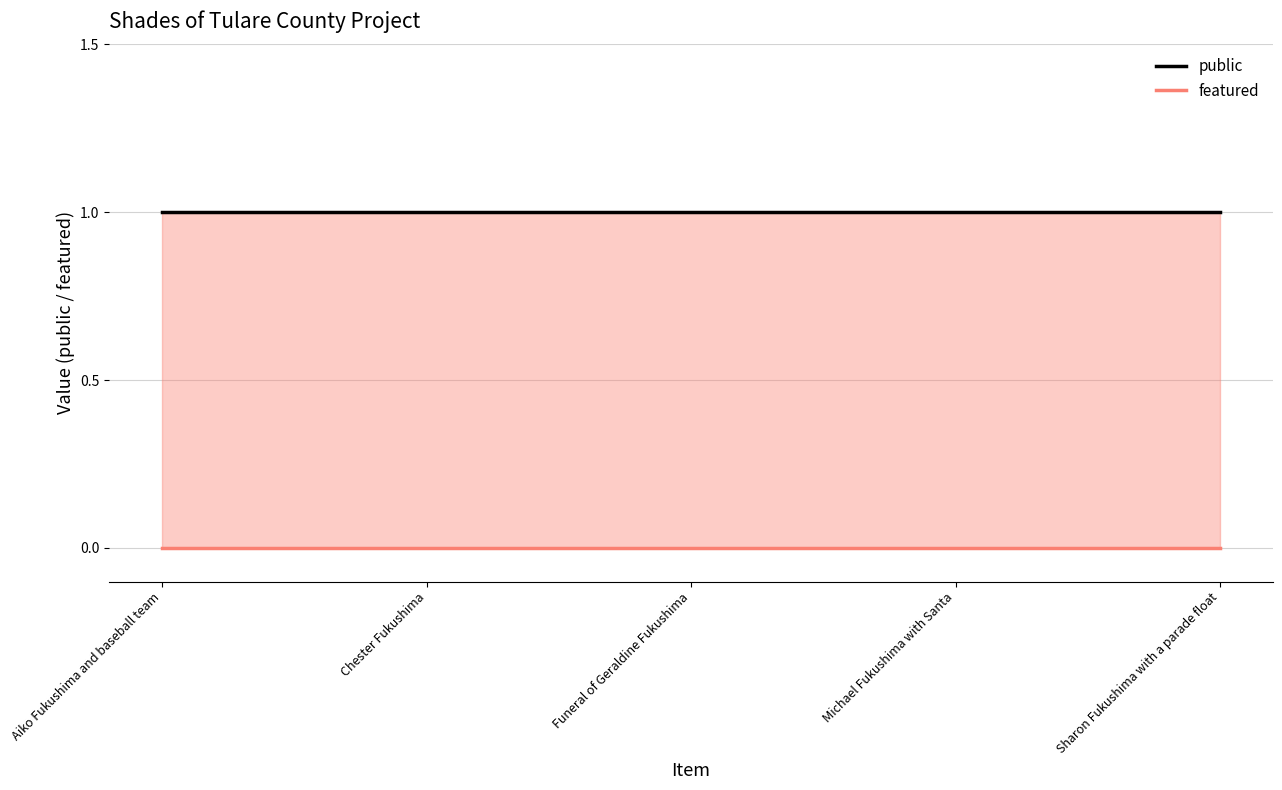

What is the total value across all series at Aiko Fukushima and baseball team?

1